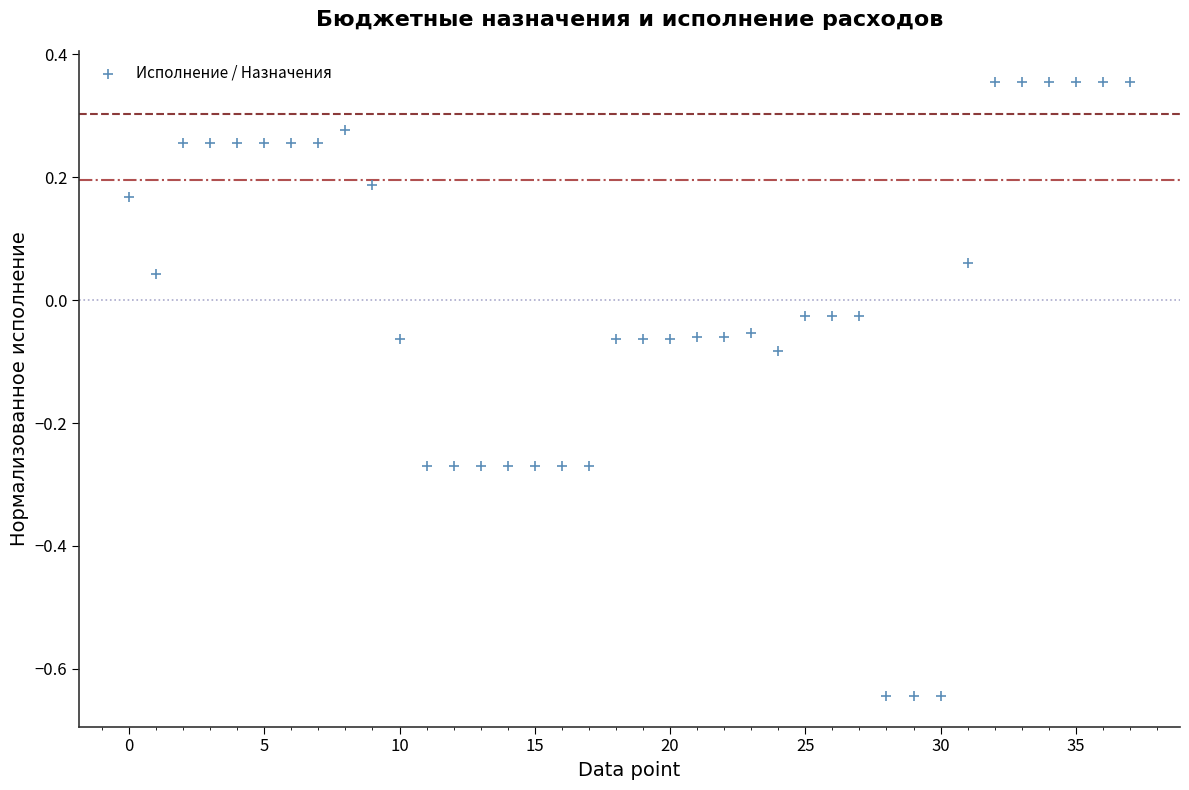

What is the range of Y values (max minus min)?

1.0